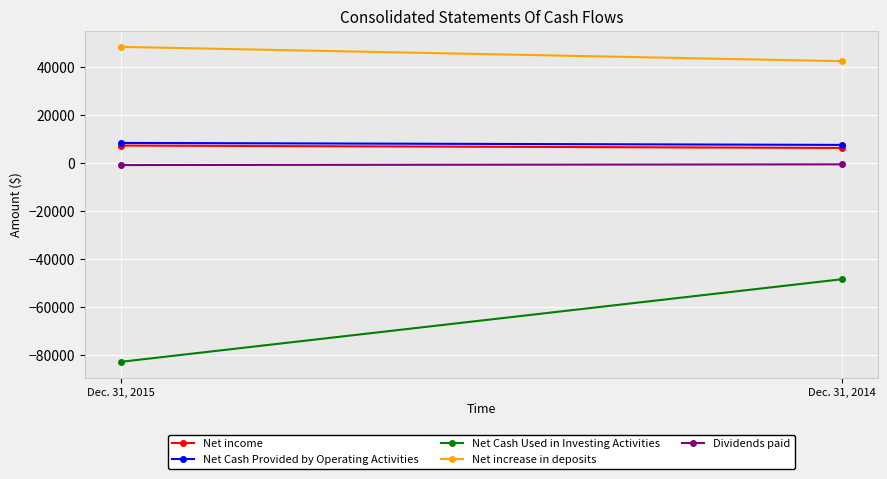

Rank the categories by Net Cash Provided by Operating Activities value from lowest to highest.

Dec. 31, 2014, Dec. 31, 2015